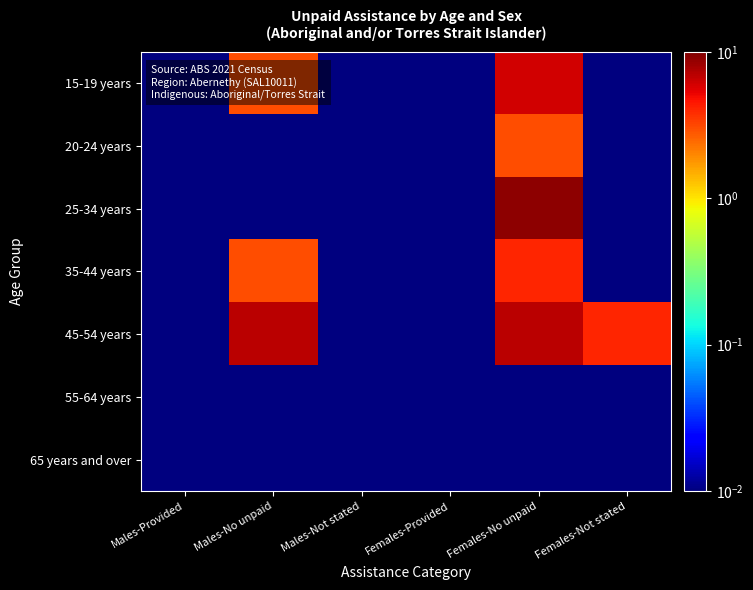

At which category is the sum across all series the highest?

Females-No unpaid